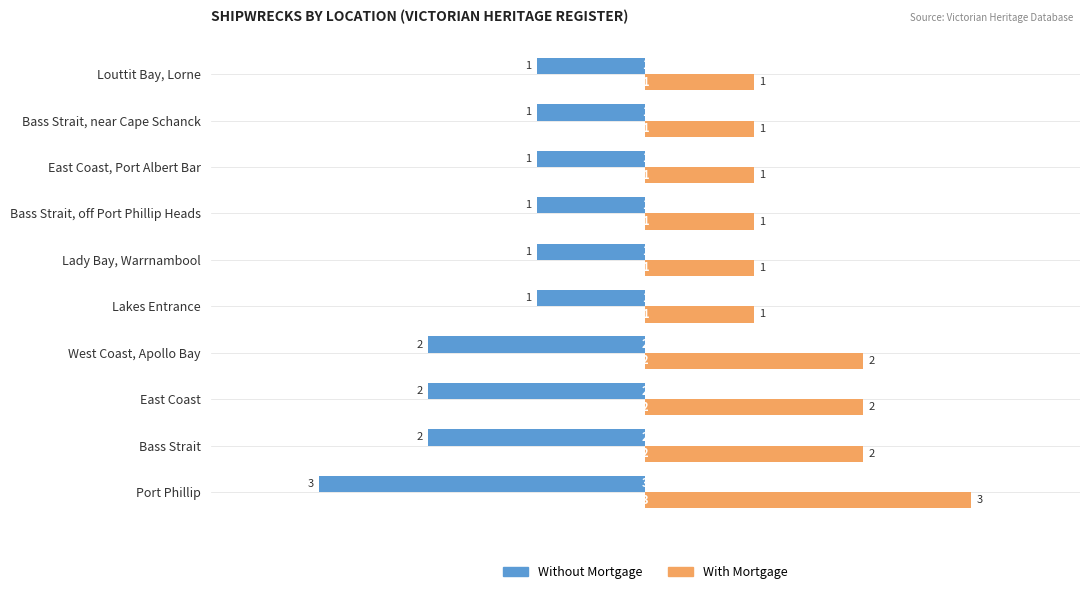

What are all the series names shown in the legend?

Without Mortgage, With Mortgage